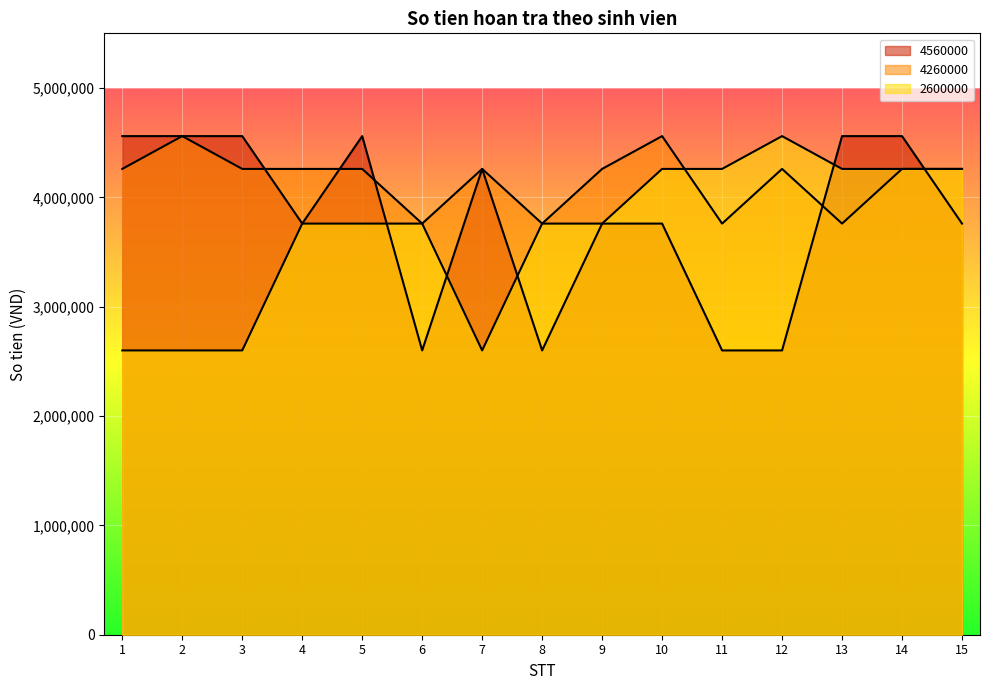

What is the value of the 2600000 point at the 5th from the left?

3760000